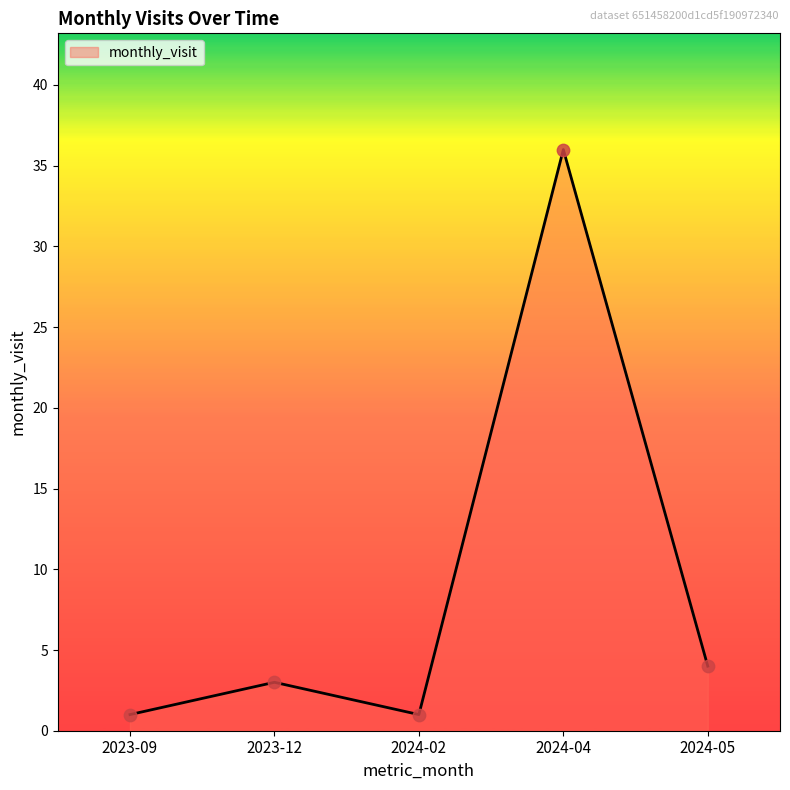

What is the ratio of the value at 2024-04 to the value at 2023-09?

36.0